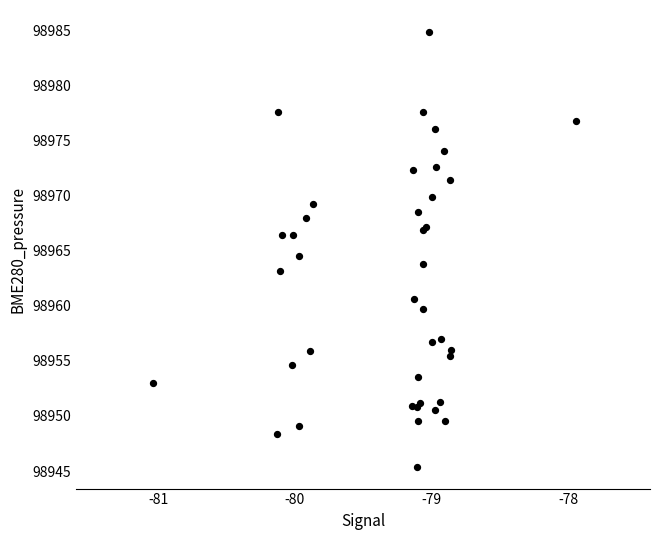

What Y value in the scatter plot is closest to 98965?

98964.6